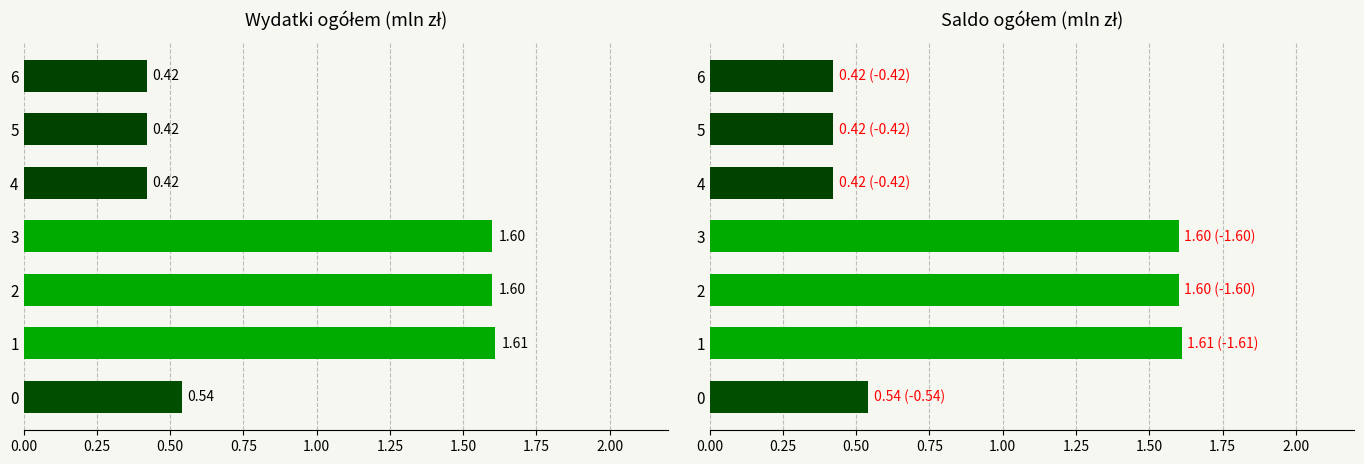

List the series in order of their peak value, highest first.

Wydatki ogółem, Saldo ogółem